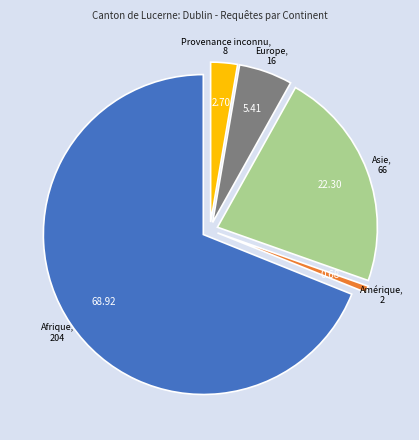

Is there a majority slice in this chart?

Yes